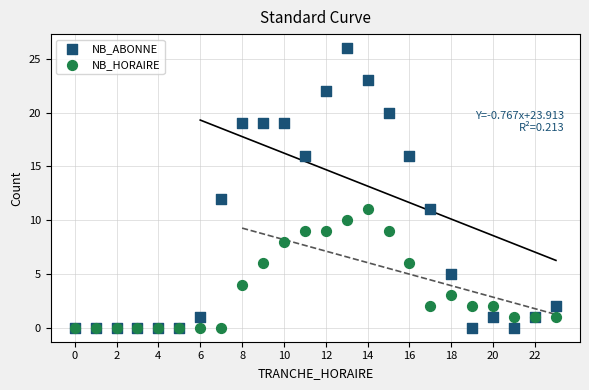

In the NB_ABONNE series, what Y value is closest to 13?

12